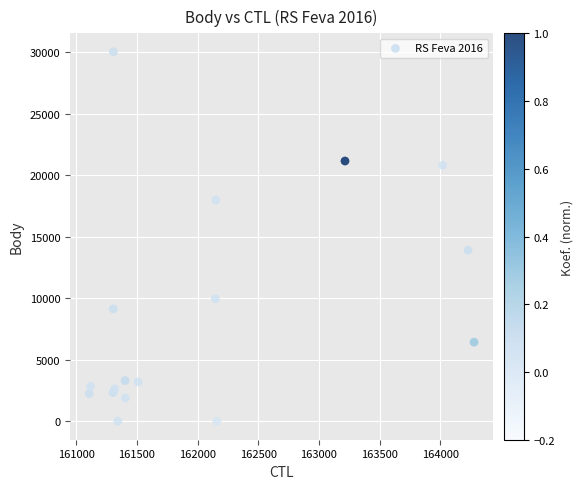

What Y value in the scatter plot is closest to 15023?

13910